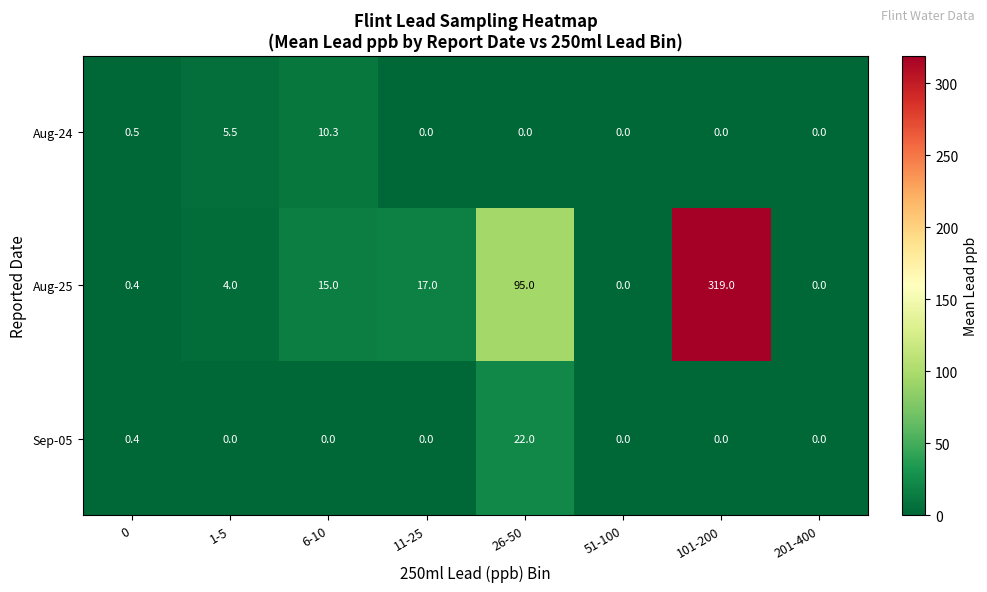

True or false: Sep-05 has a value of 5.8 at 26-50.

False